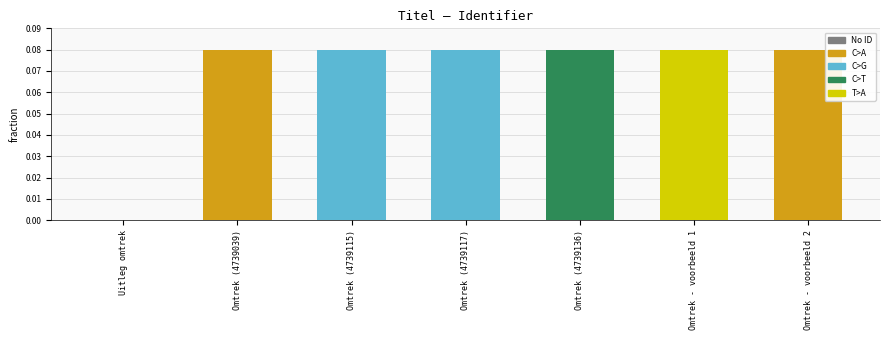

True or false: the data shows 0.0 at Omtrek (4739039).

False